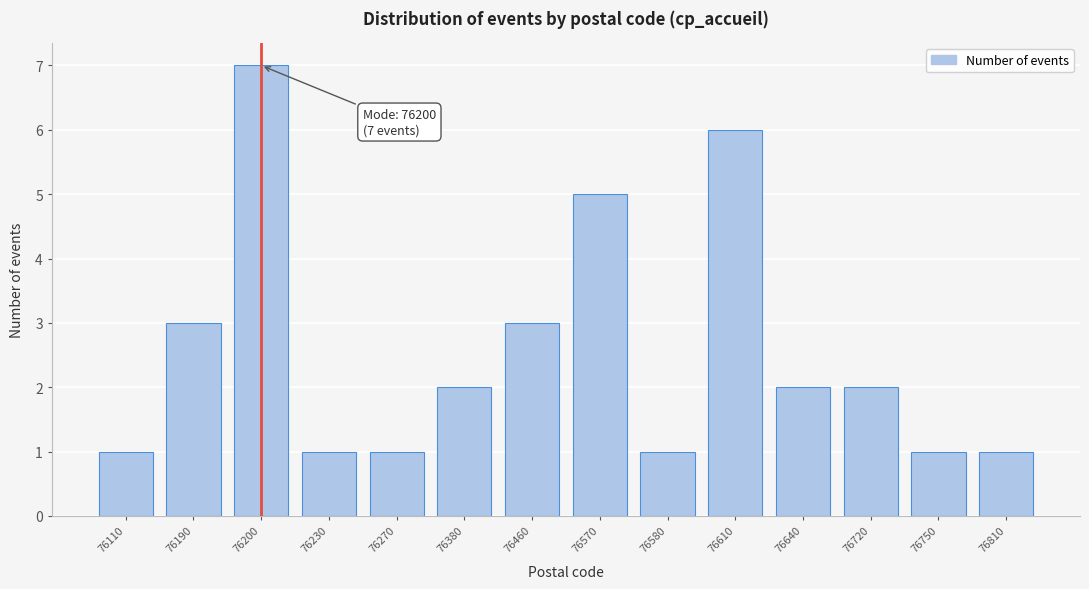

Reading right to left, list all the values displayed in this chart.

1	1	2	2	6	1	5	3	2	1	1	7	3	1